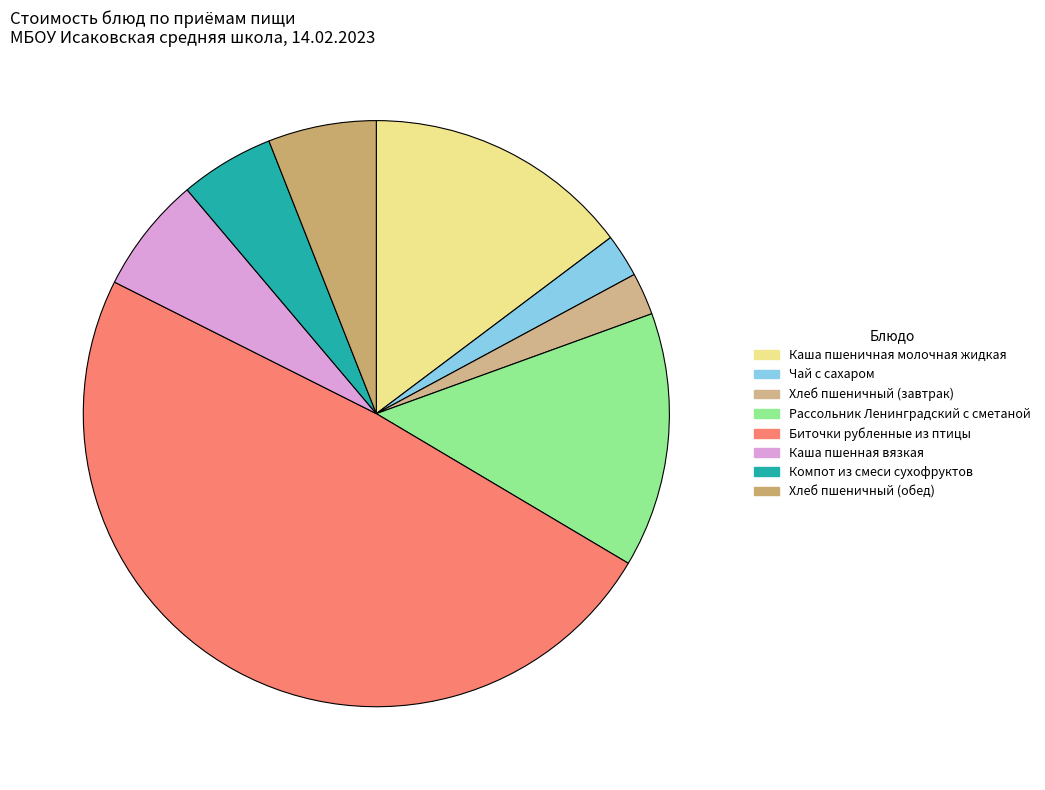

What is the change in value from Чай с сахаром to Рассольник Ленинградский с сметаной?

+9.3